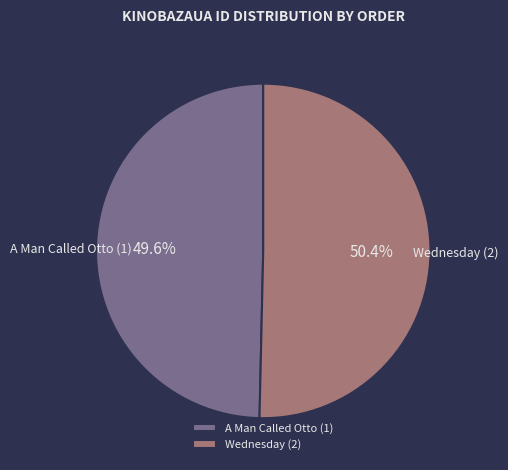

Approximately how many times larger is the value at A Man Called Otto (1) compared to Wednesday (2)?

1.0